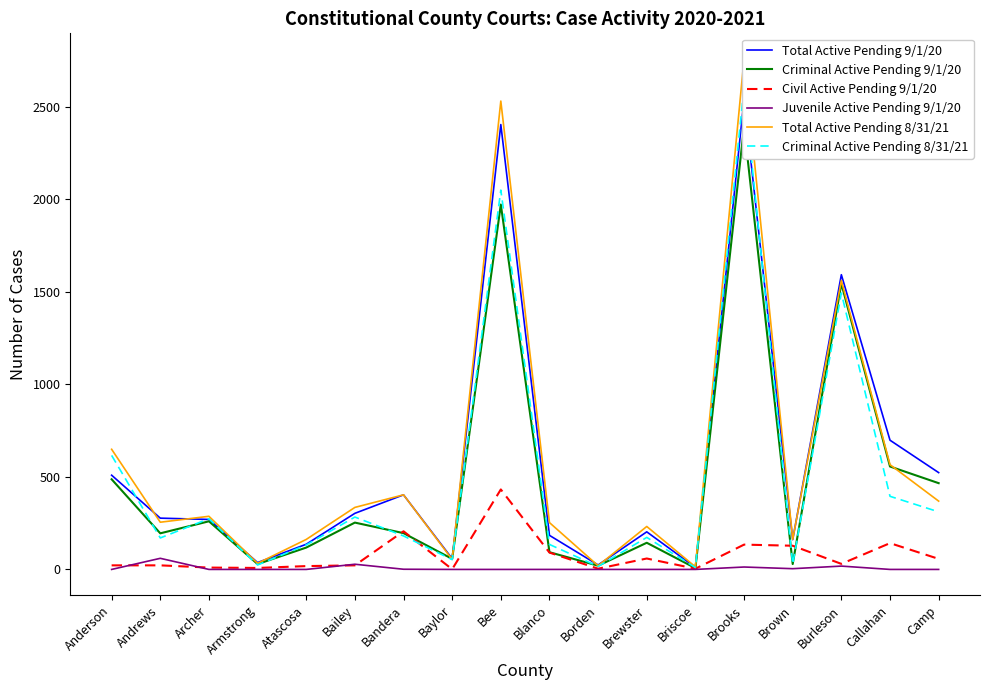

What is the approximate value of Total Active Pending 9/1/20 at Baylor, to the nearest 100?

100